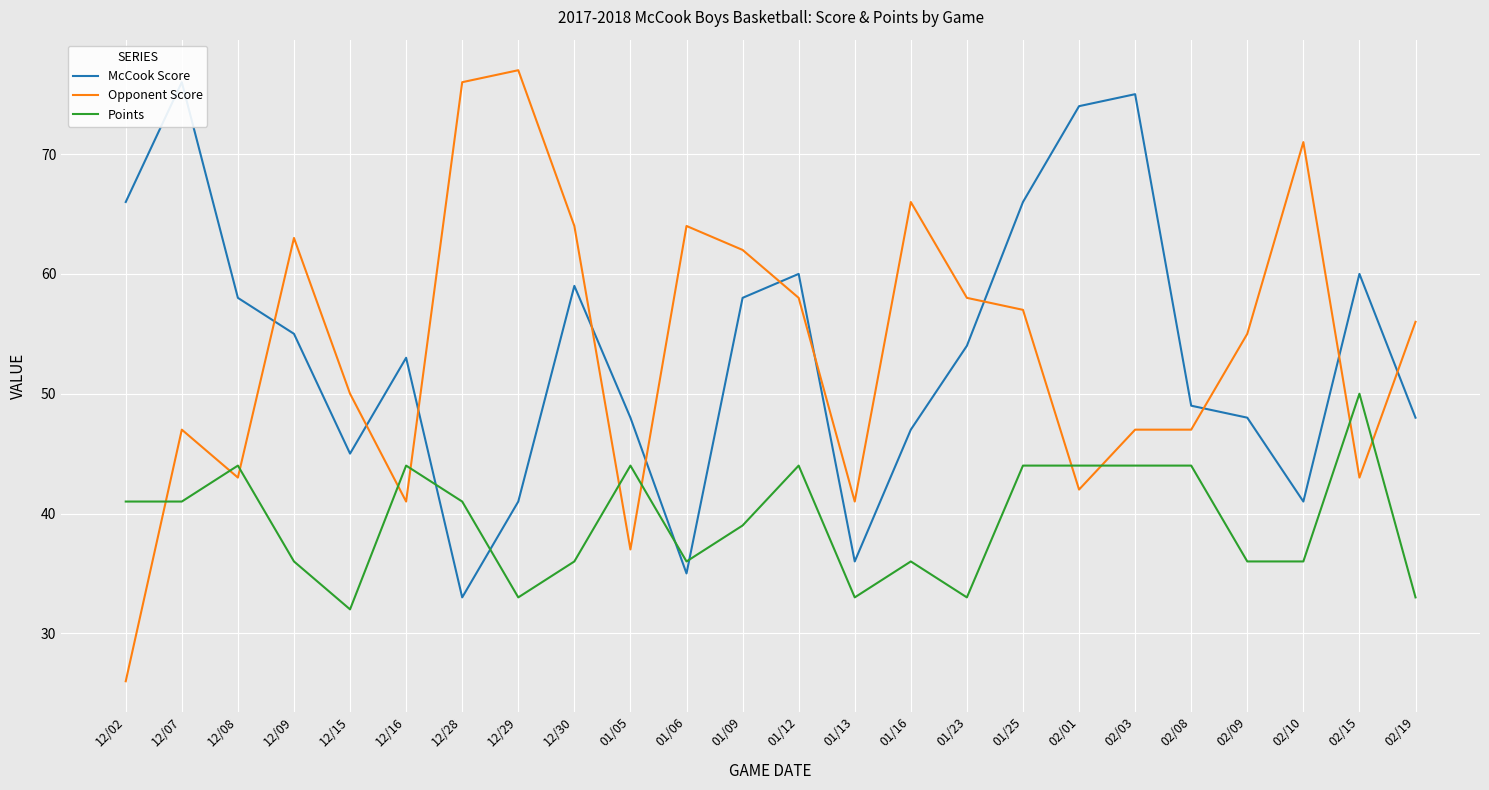

Reading left to right, list all the values displayed in this chart.

McCook Score: 12/02=66	12/07=76	12/08=58	12/09=55	12/15=45	12/16=53	12/28=33	12/29=41	12/30=59	01/05=48	01/06=35	01/09=58	01/12=60	01/13=36	01/16=47	01/23=54	01/25=66	02/01=74	02/03=75	02/08=49	02/09=48	02/10=41	02/15=60	02/19=48
Opponent Score: 12/02=26	12/07=47	12/08=43	12/09=63	12/15=50	12/16=41	12/28=76	12/29=77	12/30=64	01/05=37	01/06=64	01/09=62	01/12=58	01/13=41	01/16=66	01/23=58	01/25=57	02/01=42	02/03=47	02/08=47	02/09=55	02/10=71	02/15=43	02/19=56
Points: 12/02=41	12/07=41	12/08=44	12/09=36	12/15=32	12/16=44	12/28=41	12/29=33	12/30=36	01/05=44	01/06=36	01/09=39	01/12=44	01/13=33	01/16=36	01/23=33	01/25=44	02/01=44	02/03=44	02/08=44	02/09=36	02/10=36	02/15=50	02/19=33